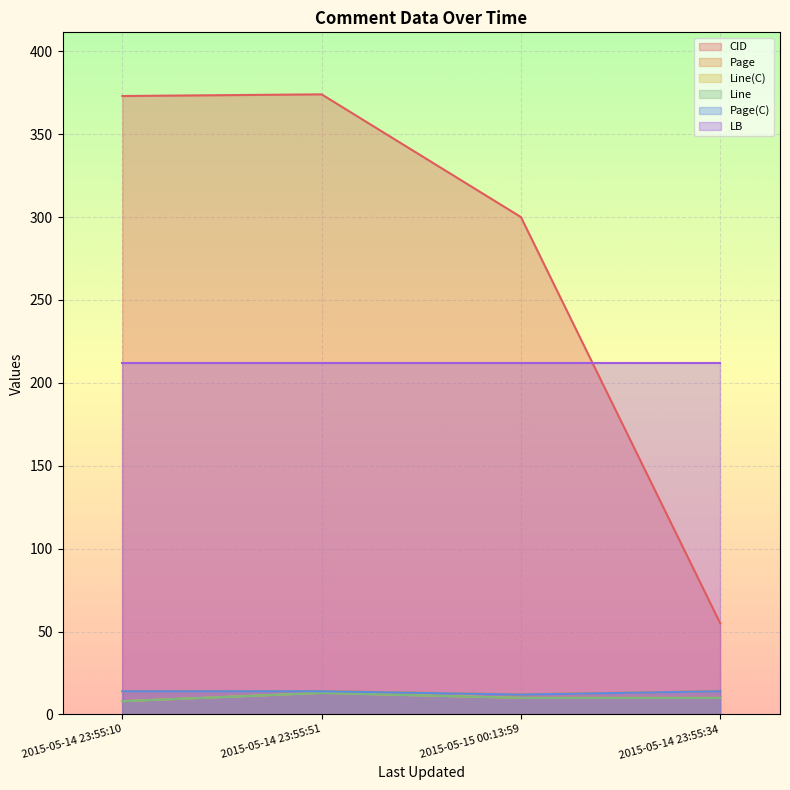

Is it true that Page(C) equals 9.1 at 2015-05-14 23:55:51?

False